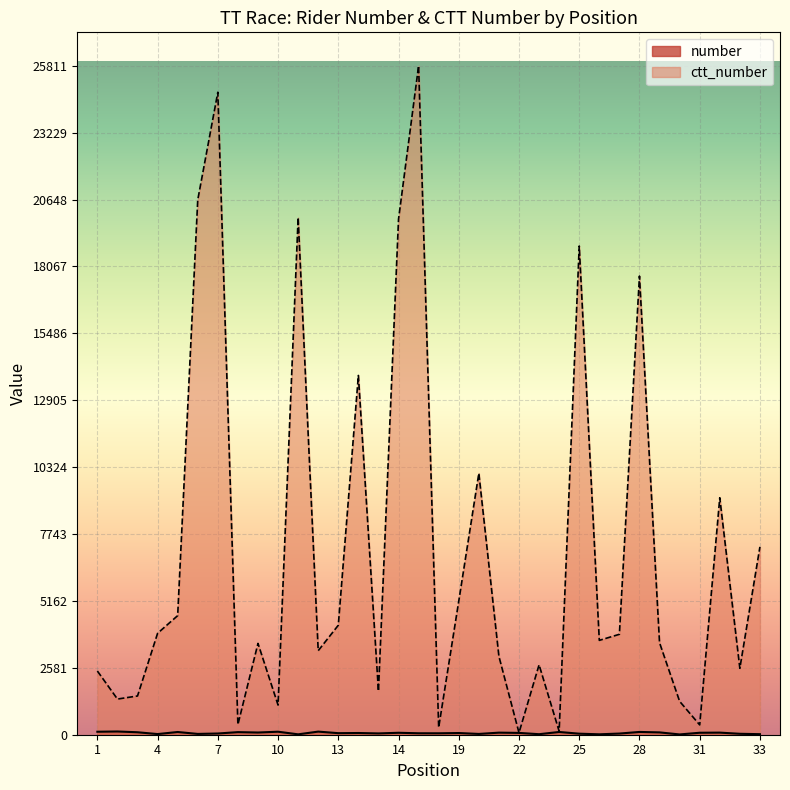

What is the maximum value shown in the chart?

25811